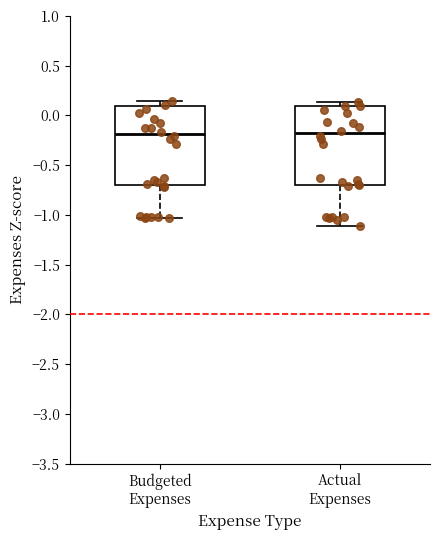

Reading left to right, read every box against the y-axis: the position of its median line, the range the box covers, and the ends of its whiskers. The values are not printed on the chart, so give them approximately, as read against the axis.

Budgeted Expenses: median -0.20, box -0.70 to 0.10, whiskers -1.05 to 0.15
Actual Expenses: median -0.20, box -0.70 to 0.10, whiskers -1.10 to 0.15